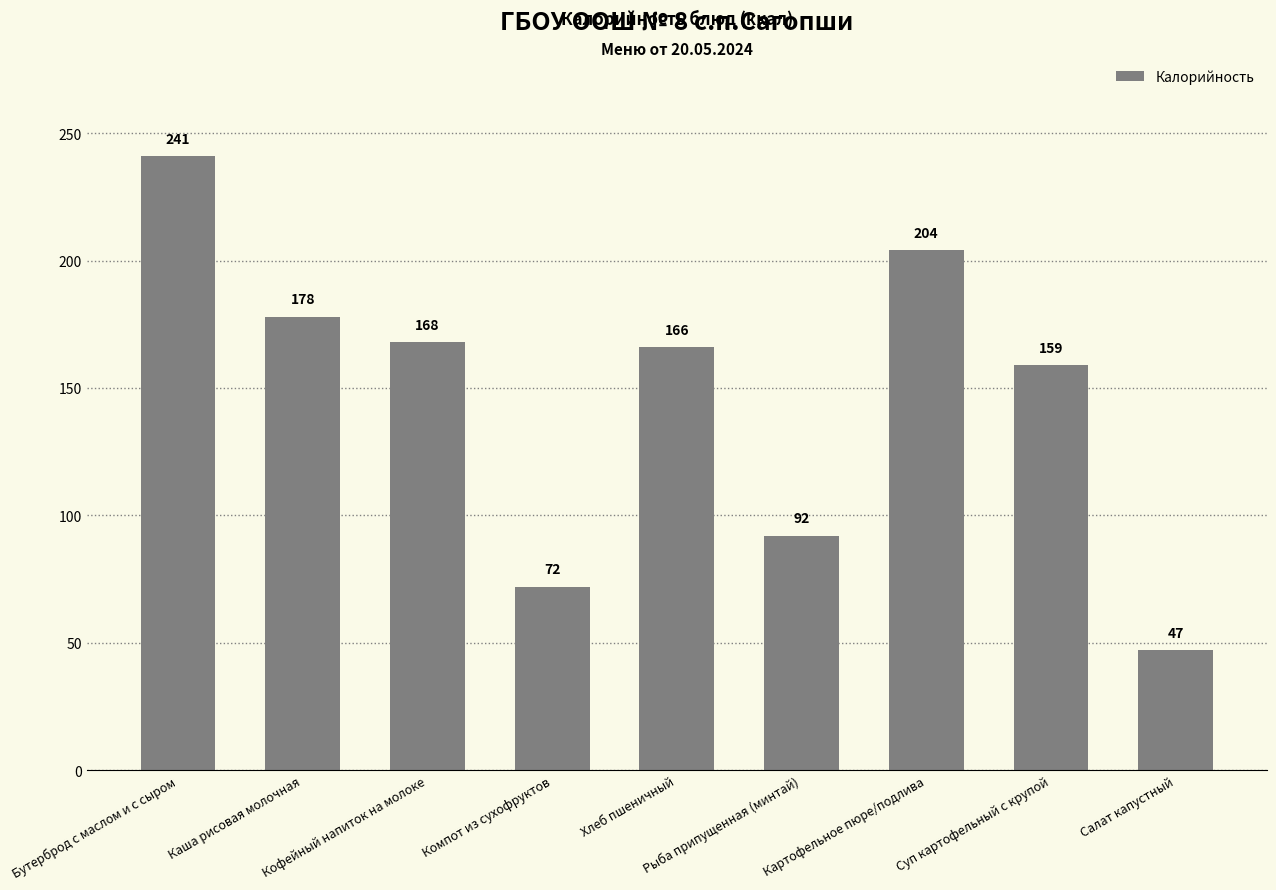

What is the sum of the values at Кофейный напиток на молоке and Компот из сухофруктов?

240